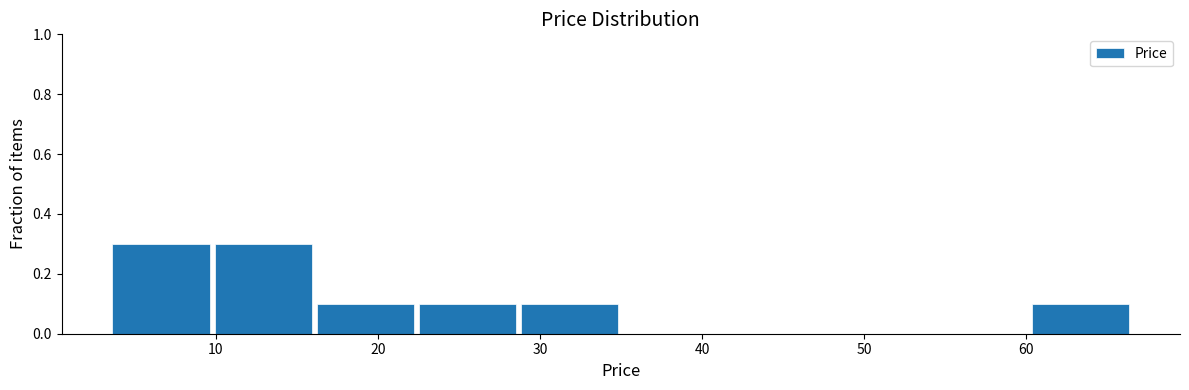

Reading left to right, list every bar in this chart as the range it spans on the x-axis followed by its height. Neither the bar edges nor the heights are printed on the chart, so give them approximately, as read against the axes.

3 to 10: 0.3
10 to 16: 0.3
16 to 22: 0.1
22 to 29: 0.1
29 to 35: 0.1
35 to 41: 0
41 to 48: 0
48 to 54: 0
54 to 60: 0
60 to 67: 0.1